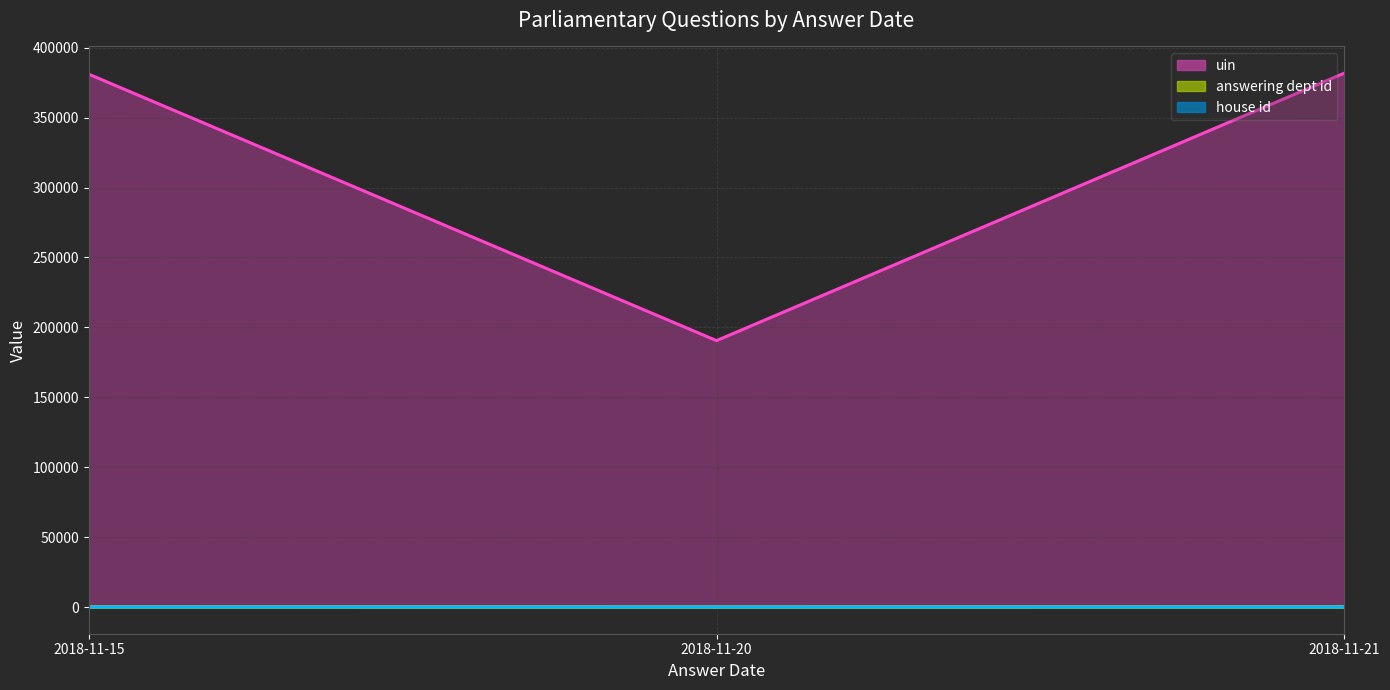

True or false: house id (line) has a value of 1 at 2018-11-20.

True